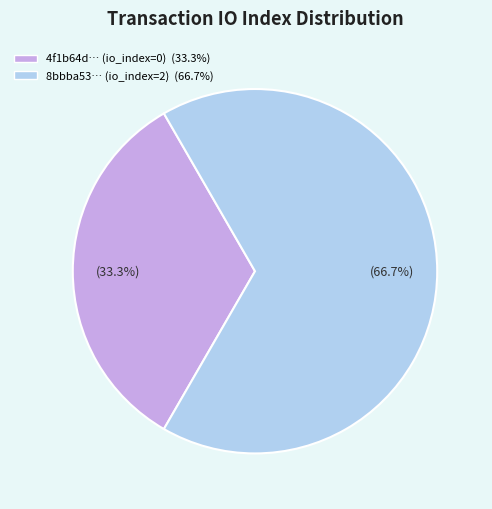

Is there a majority slice in this chart?

Yes